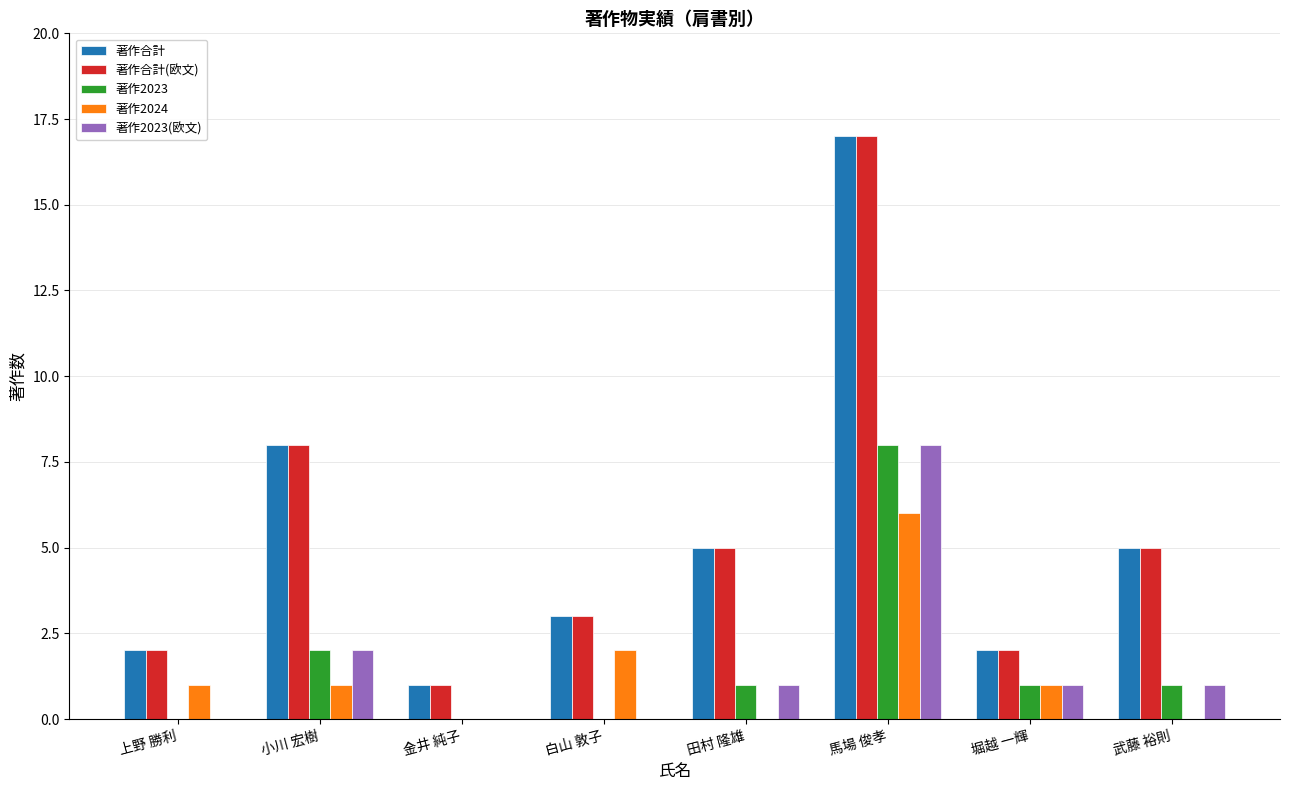

Reading left to right, transcribe all the data shown in this chart.

著作合計: 2	8	1	3	5	17	2	5
著作合計(欧文): 2	8	1	3	5	17	2	5
著作2023: 0	2	0	0	1	8	1	1
著作2024: 1	1	0	2	0	6	1	0
著作2023(欧文): 0	2	0	0	1	8	1	1